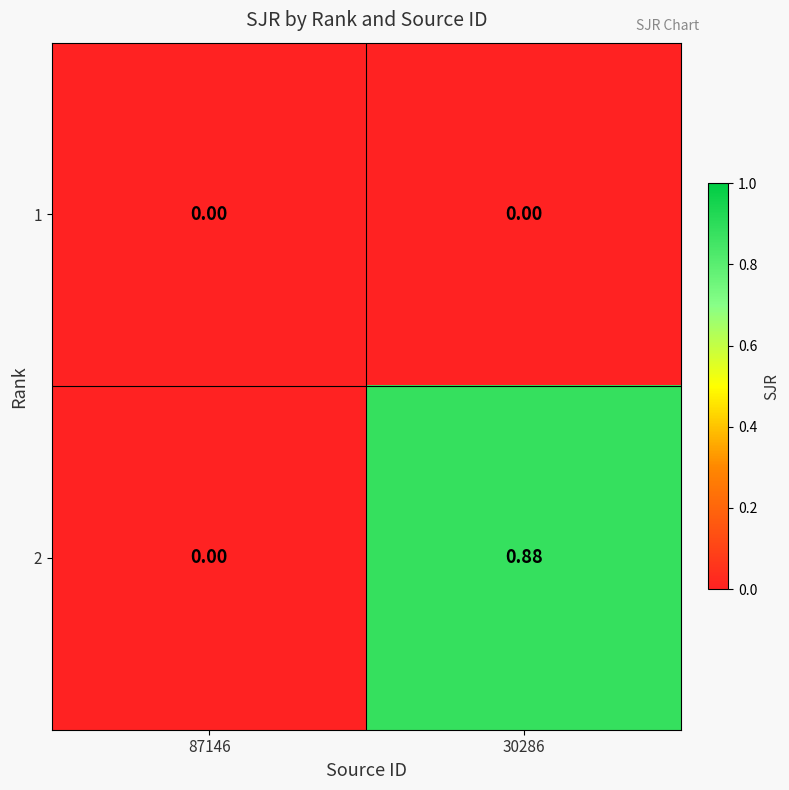

List the series in order of their overall mean, highest first.

2, 1